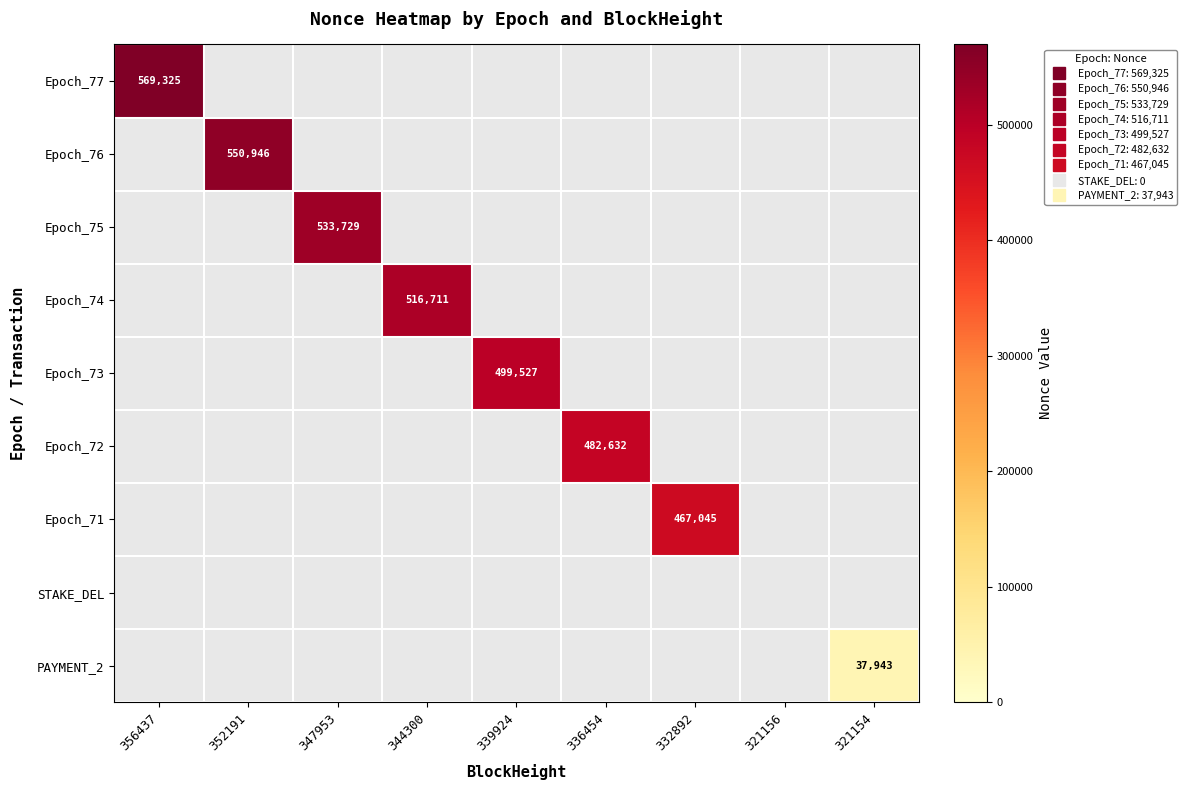

Which series changed the most between 336454 and 332892?

Epoch_72